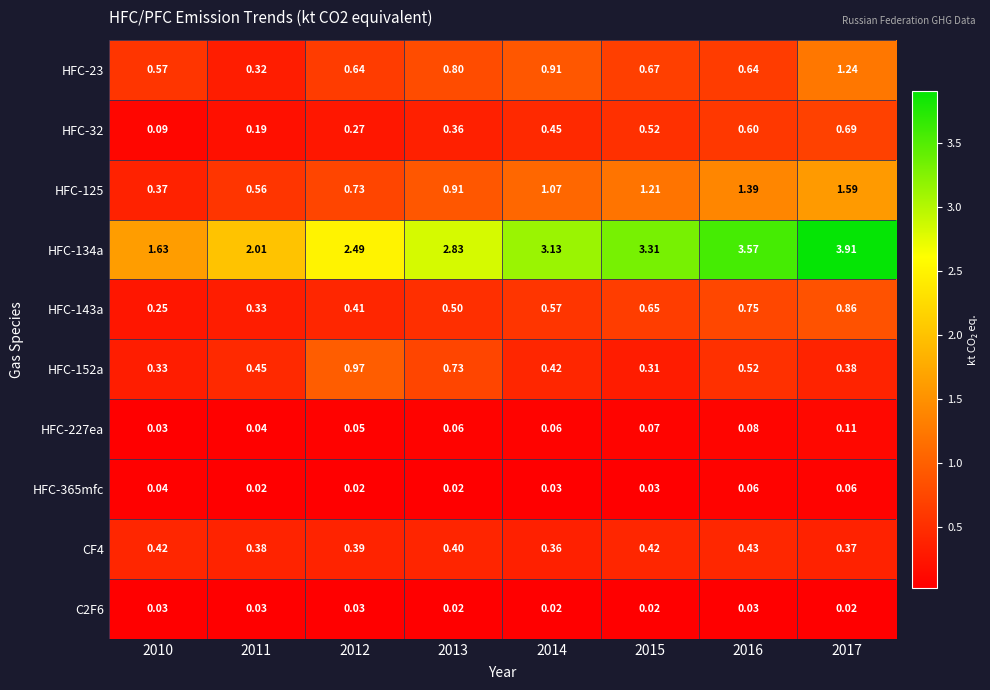

Is the value of HFC-23 at 2012 greater than the value of HFC-365mfc at 2012?

Yes